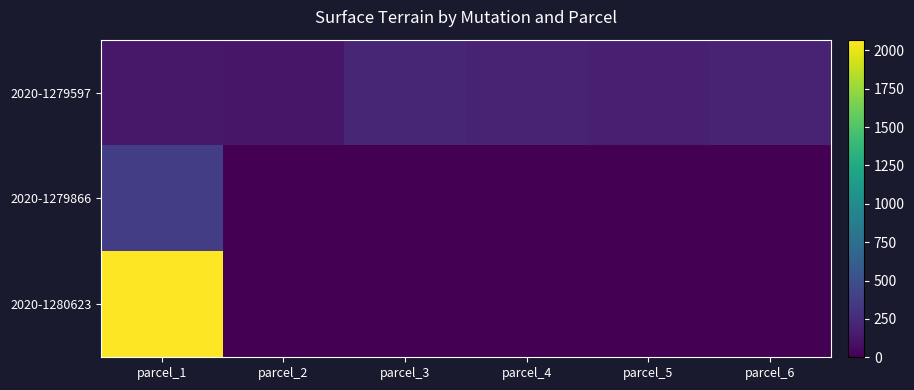

Which label corresponds to the largest value in the chart?

parcel_1